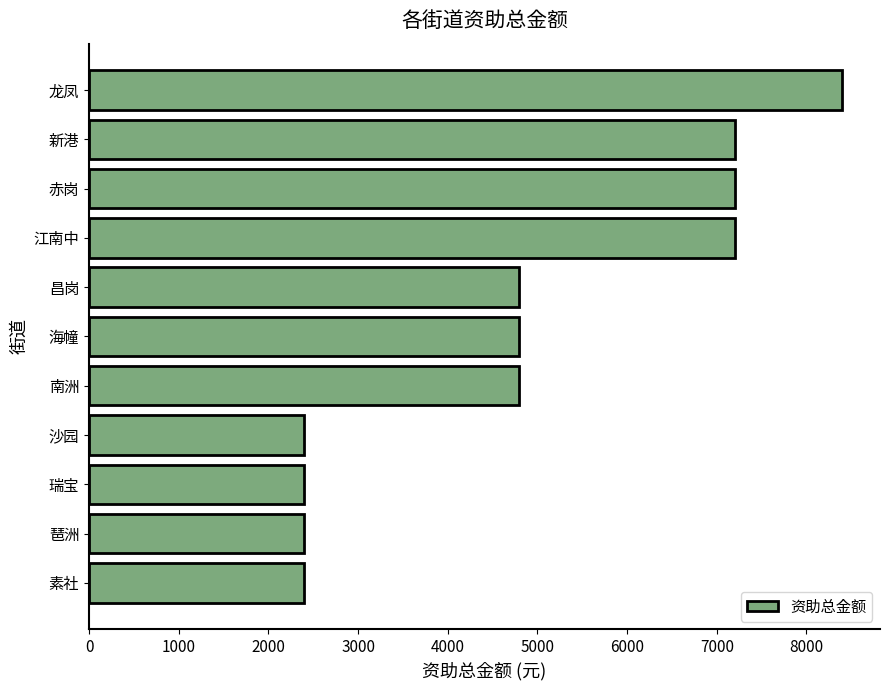

True or false: the data shows 12712 at 龙凤.

False